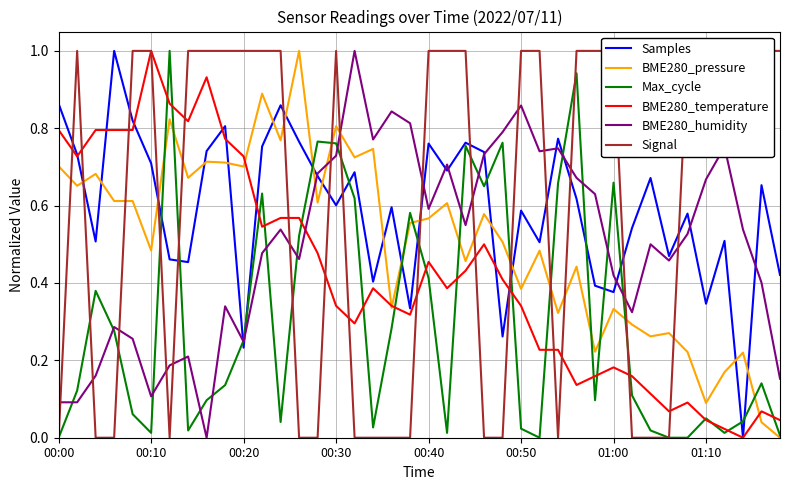

Is it true that Samples equals 0.0 at 37?

True